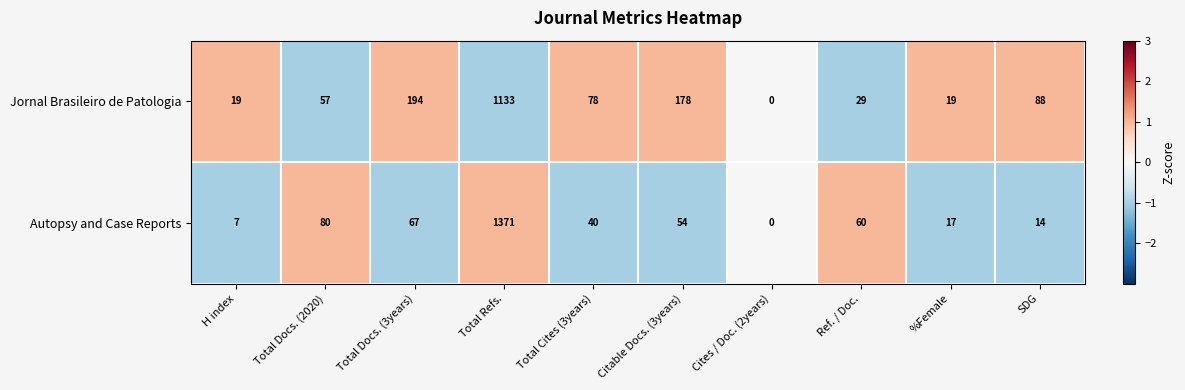

At which category does the chart reach its minimum across all series?

Cites / Doc. (2years)